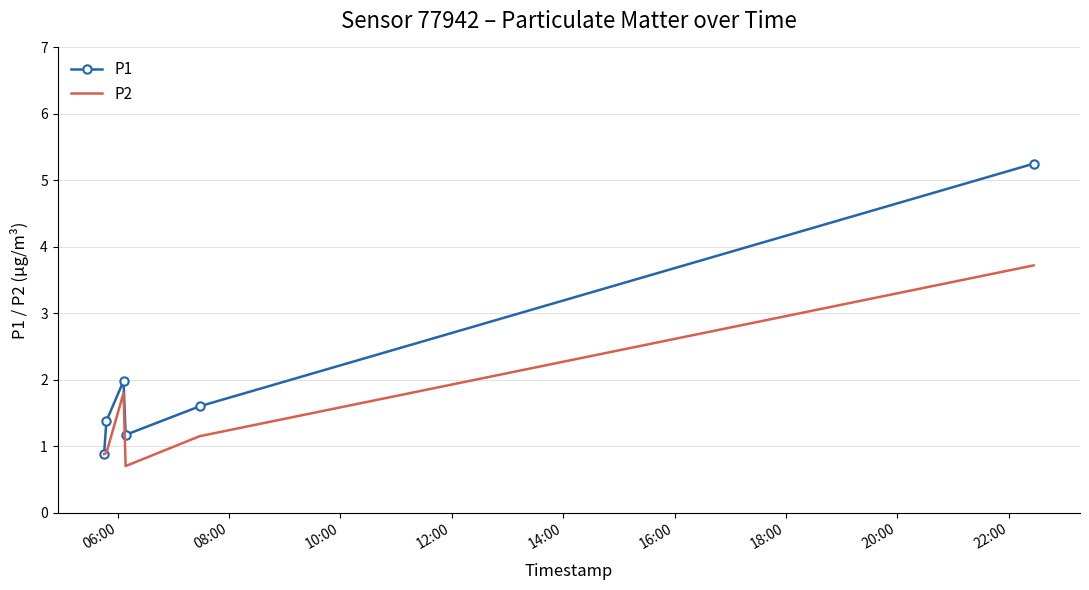

What is the minimum value shown in the chart?

0.7